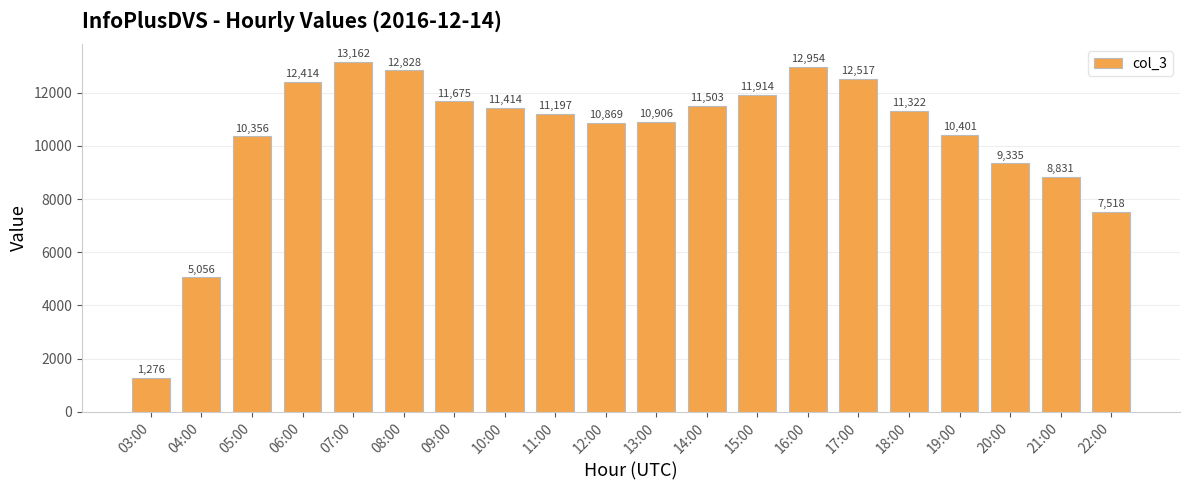

True or false: the data shows 1944 at 03:00.

False